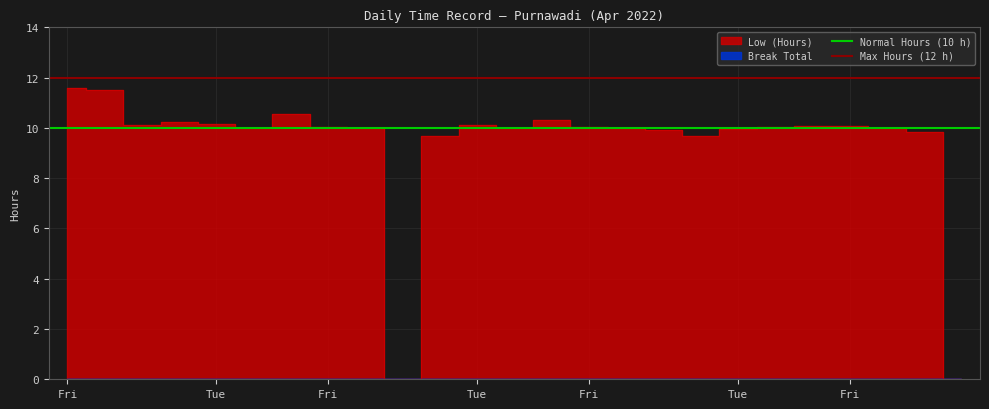

Between Fri and Tue, which is larger?

Fri